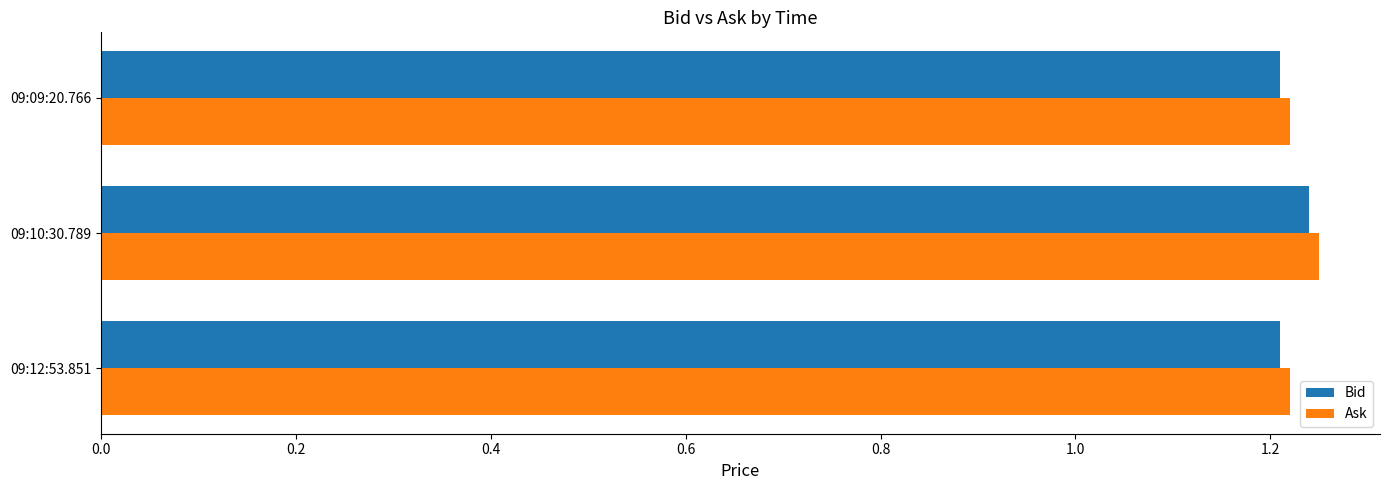

Which label corresponds to the largest value in the chart?

09:10:30.789